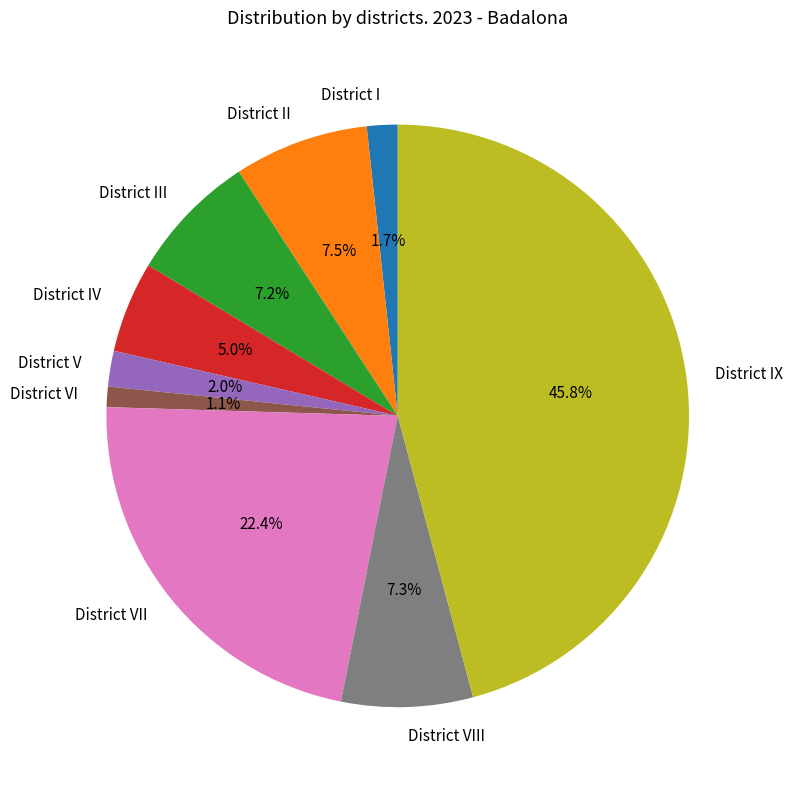

To the nearest percent, what is the difference between the largest and smallest slice percentages?

45%